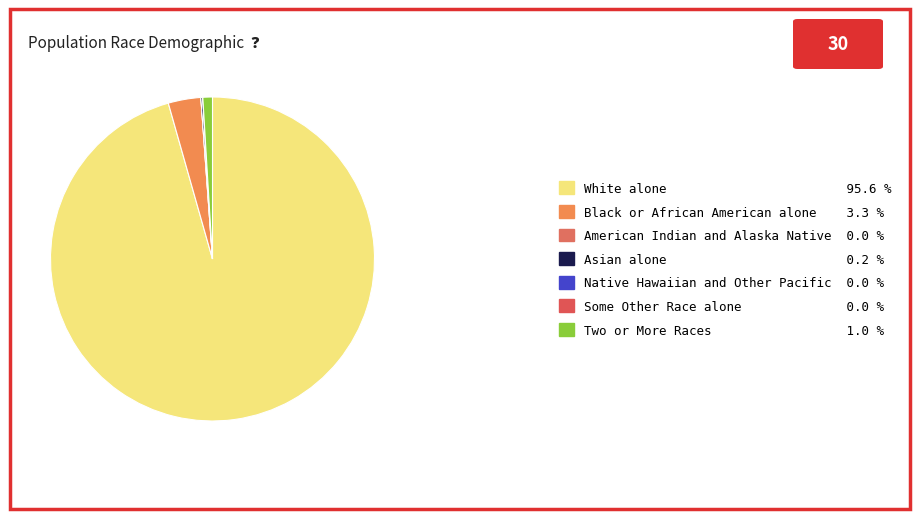

Which slice is the smallest?

American Indian and Alaska Native